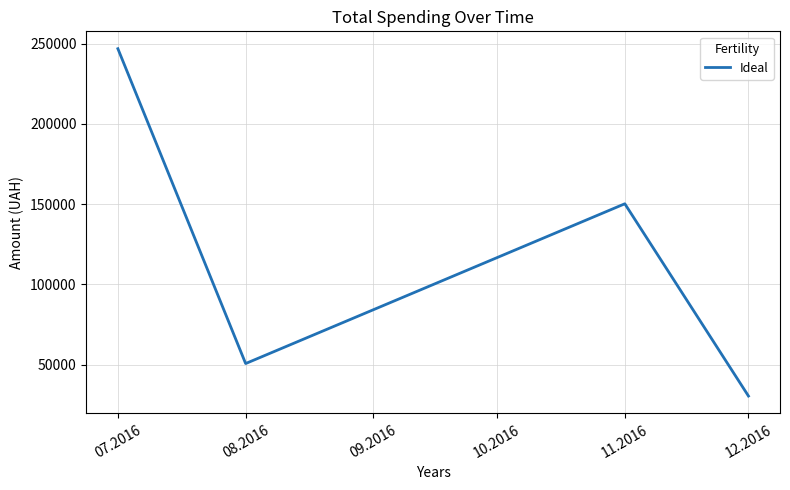

True or false: the data has more than 2 interior local peaks.

False